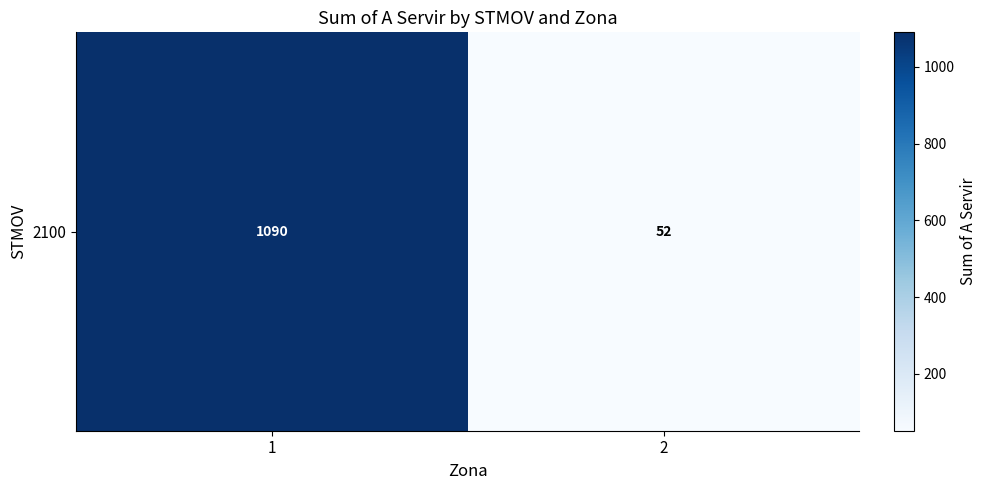

What is the average value?

571